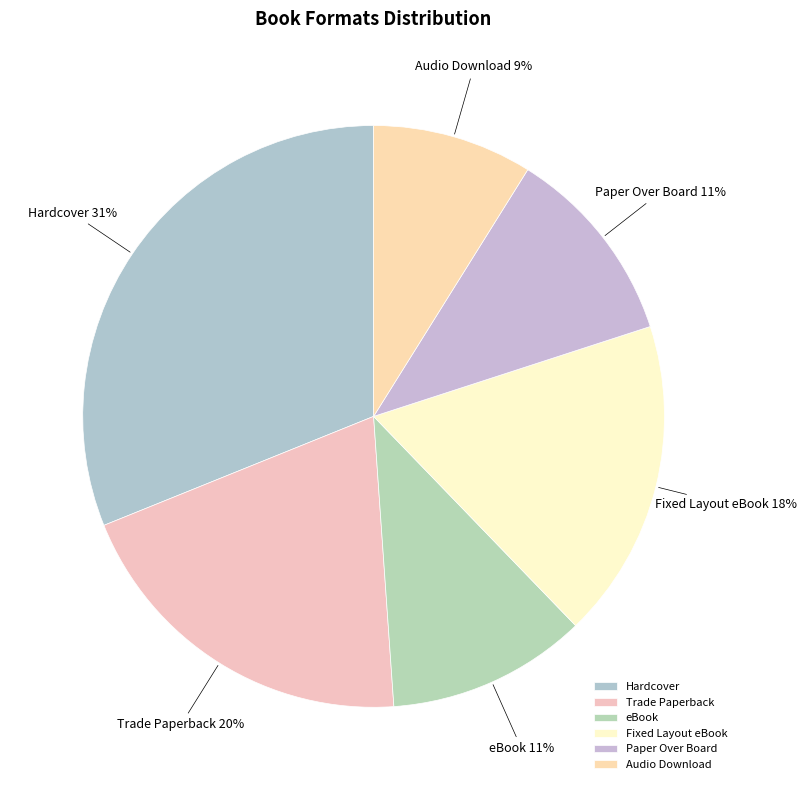

Which slice is the smallest?

Audio Download